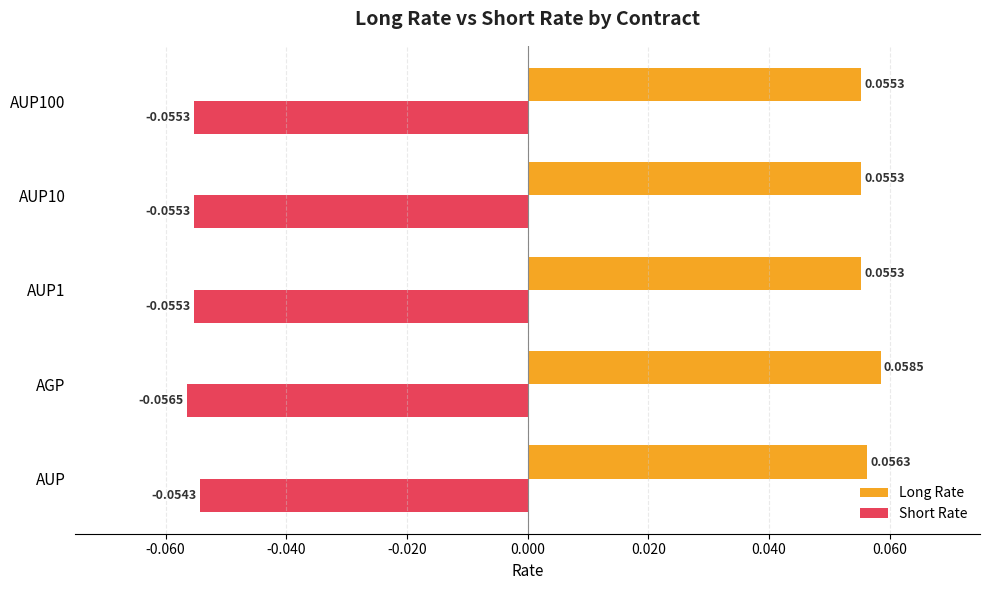

Rank the series at AUP from lowest to highest value.

Short Rate, Long Rate